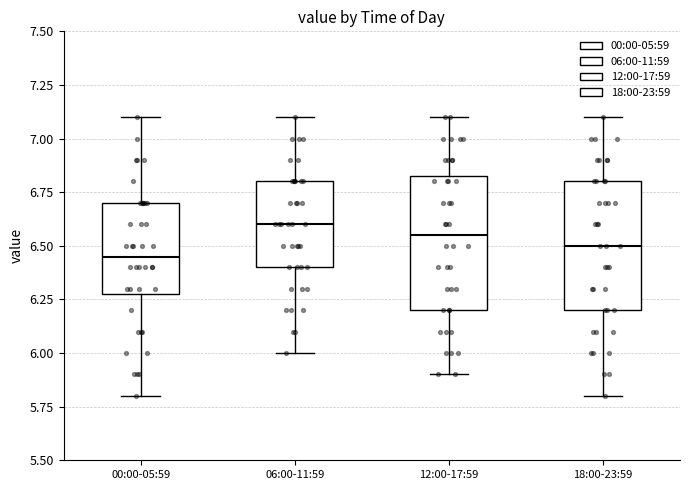

Reading left to right, read every box against the y-axis: the position of its median line, the range the box covers, and the ends of its whiskers. The values are not printed on the chart, so give them approximately, as read against the axis.

00:00-05:59: median 6.45, box 6.30 to 6.70, whiskers 5.80 to 7.10
06:00-11:59: median 6.60, box 6.40 to 6.80, whiskers 6.00 to 7.10
12:00-17:59: median 6.55, box 6.20 to 6.85, whiskers 5.90 to 7.10
18:00-23:59: median 6.50, box 6.20 to 6.80, whiskers 5.80 to 7.10